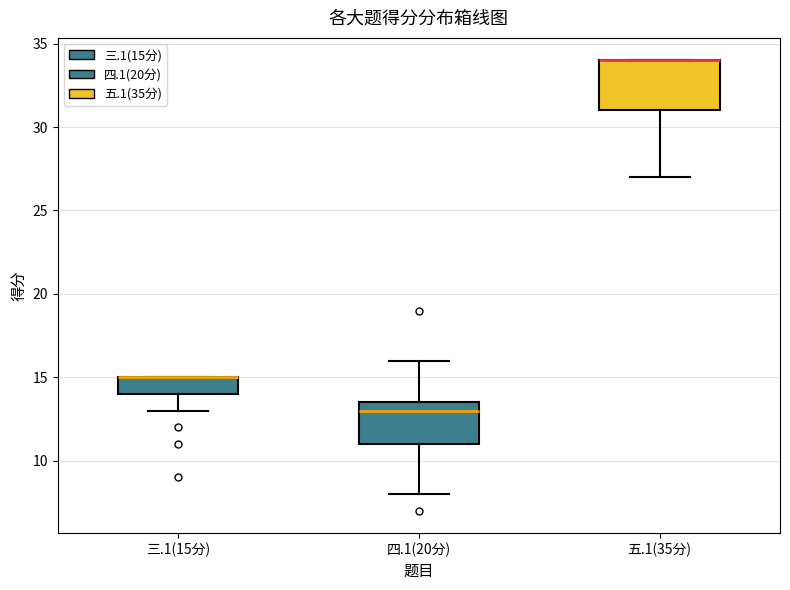

Comparing the boxes themselves (not the whiskers), which one is the tallest?

五.1(35分)